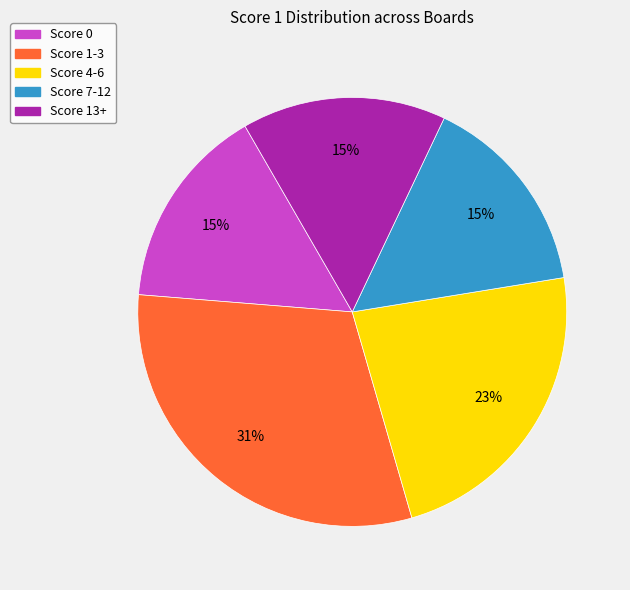

Count the number of slices in the pie.

5